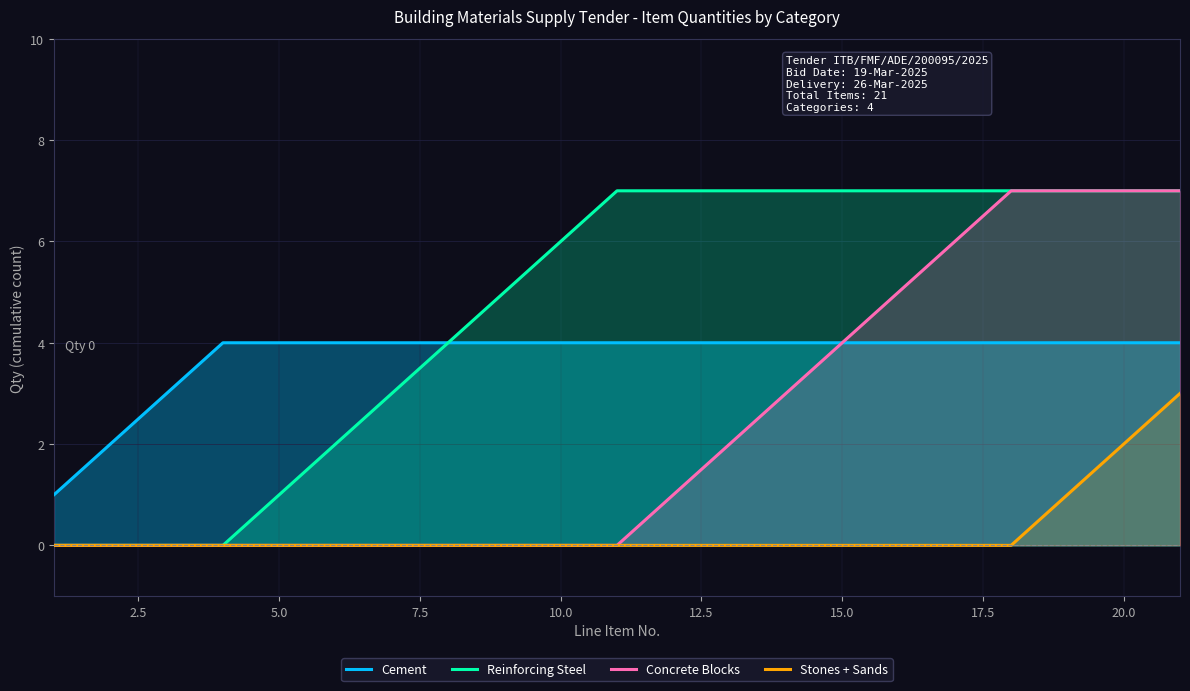

Rank the series by their average value, from highest to lowest.

Reinforcing Steel, Cement, Concrete Blocks, Stones + Sands